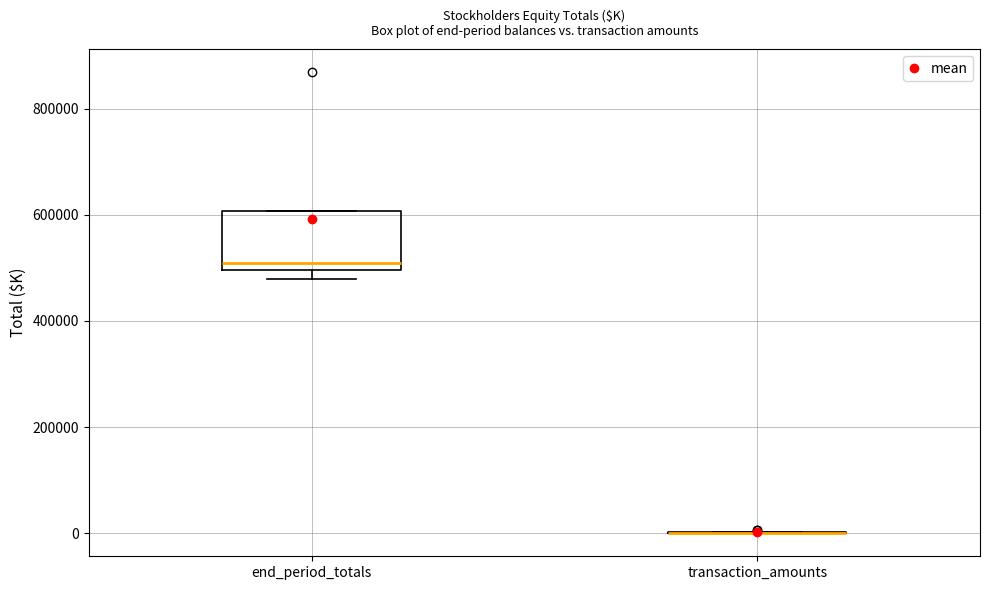

Reading left to right, read every box against the y-axis: the position of its median line, the range the box covers, and the ends of its whiskers. The values are not printed on the chart, so give them approximately, as read against the axis.

end_period_totals: median 520000, box 500000 to 600000, whiskers 480000 to 600000
transaction_amounts: box collapsed to a line at 0, whiskers 0 to 0